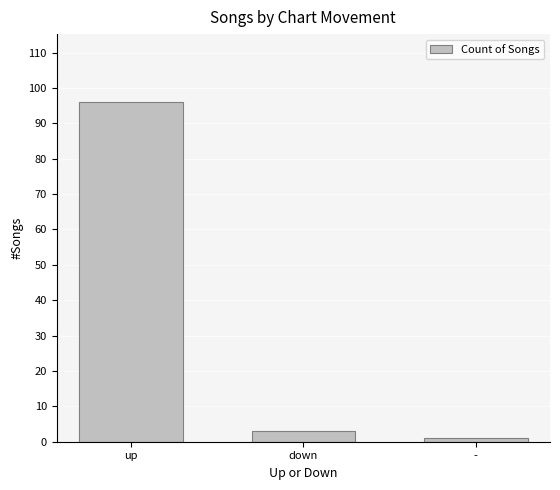

Rank the categories by value from highest to lowest.

up, down, -